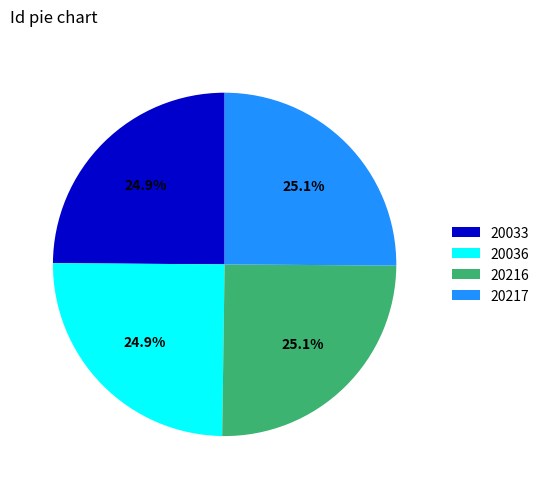

What percentage do 20036 and 20216 together represent?

50.0%